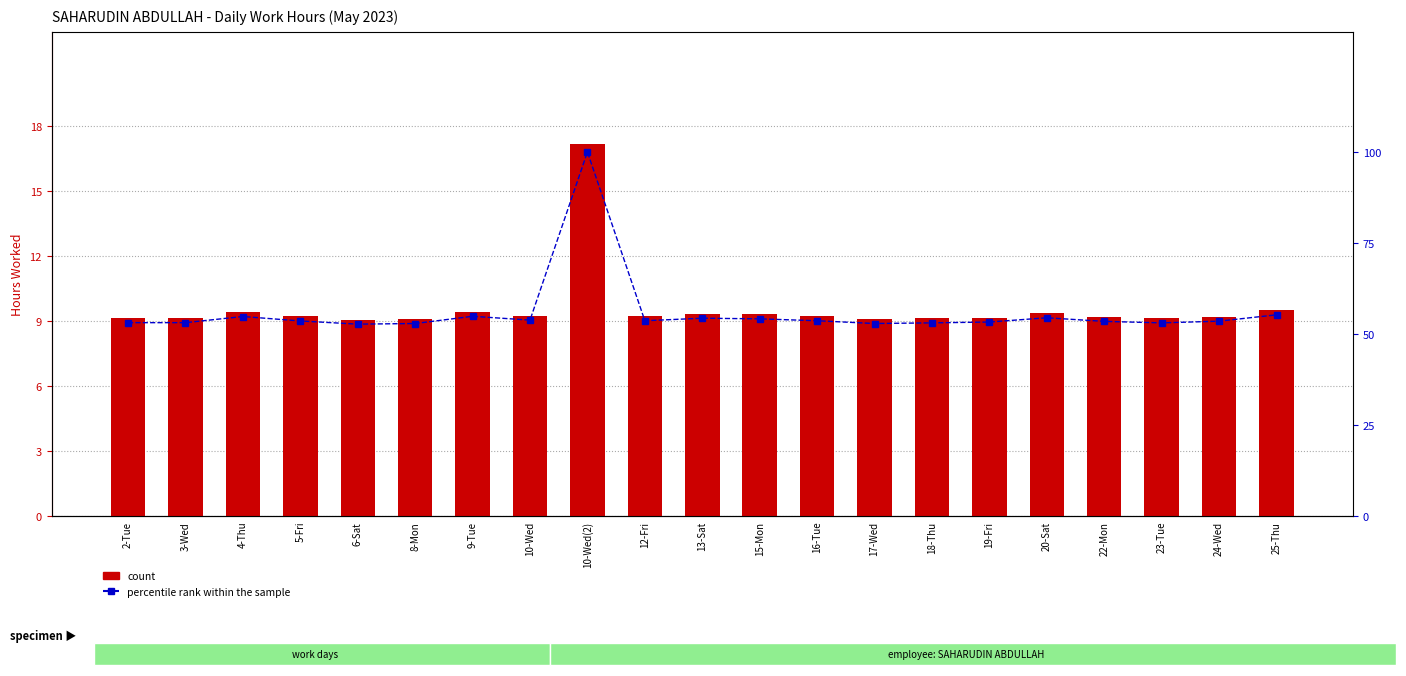

The count series shows 9.2 at 16-Tue. True or false?

True